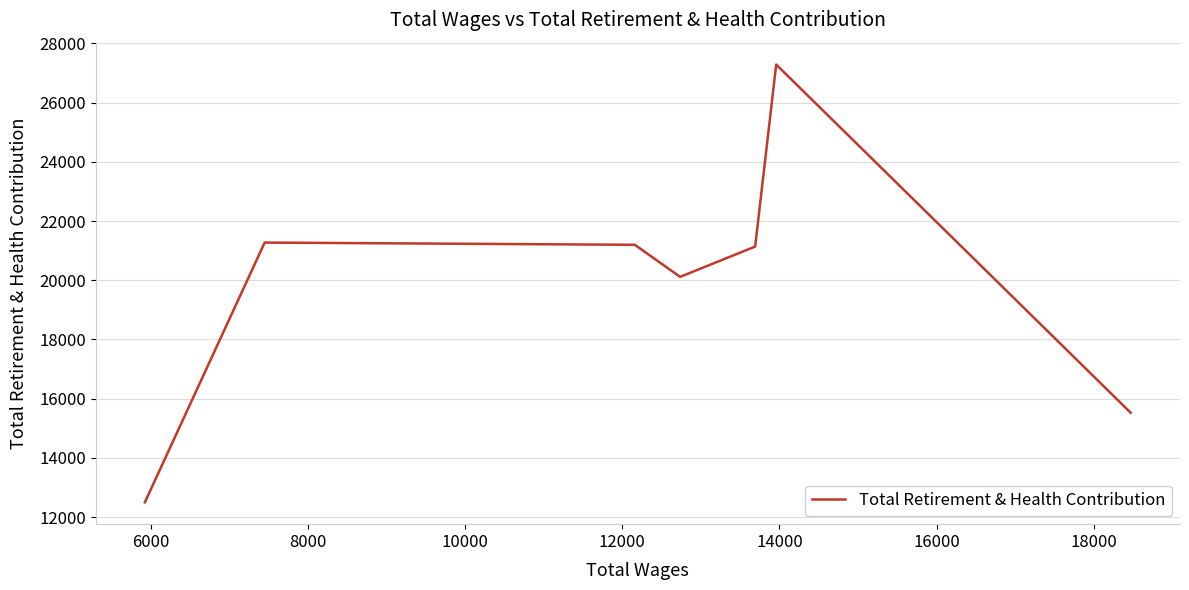

How many interior local peaks (higher than both neighbors) does the data have?

2